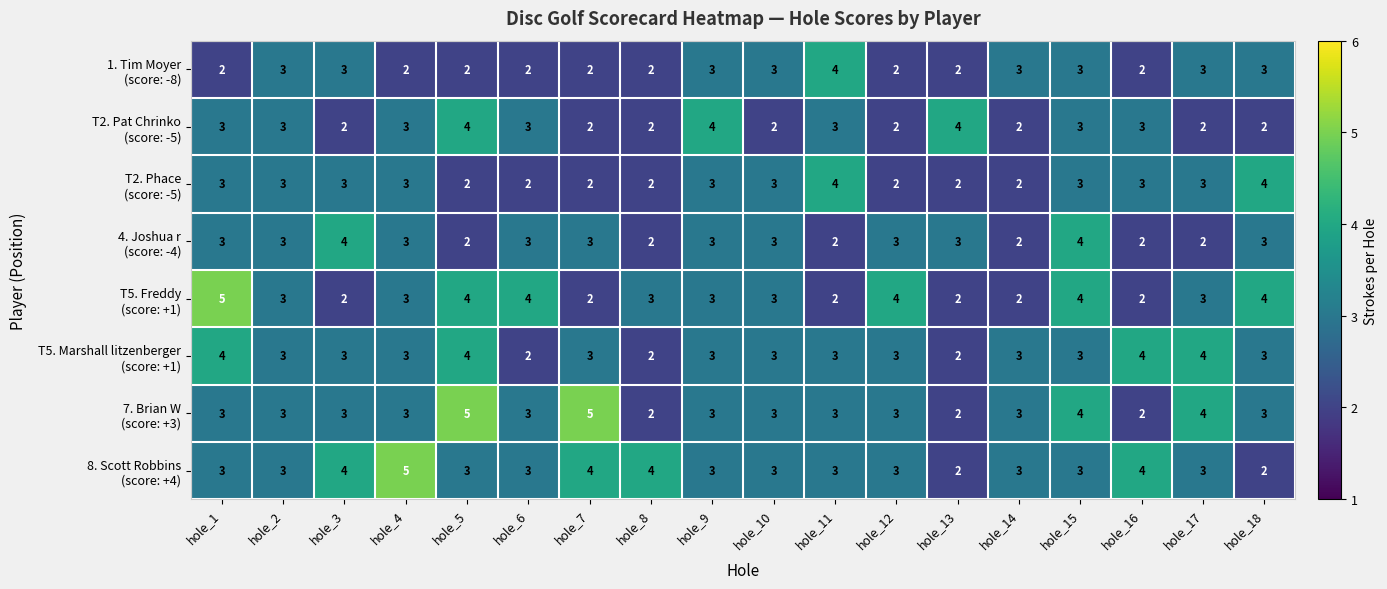

What is the maximum value shown in the chart?

5